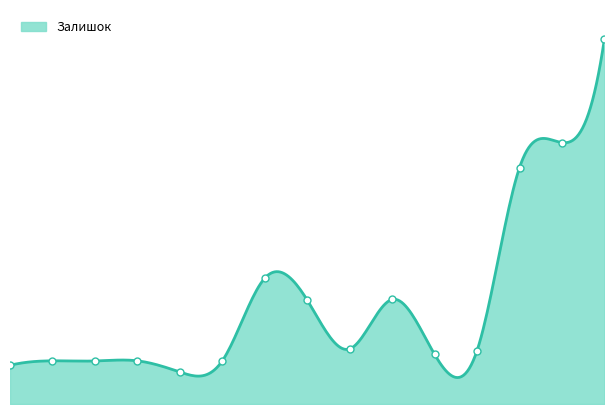

Between 247132180 and 284032208, which is larger?

284032208